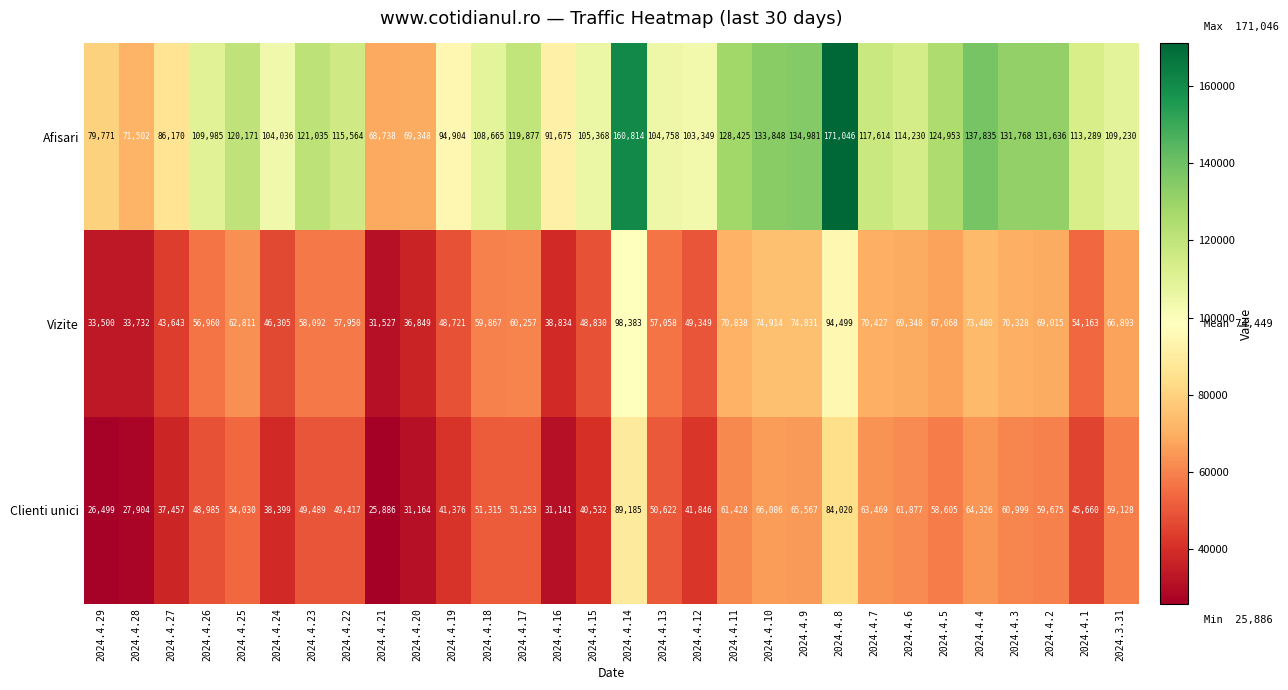

What is the difference between the Afisari values at 2024.4.29 and 2024.4.28?

8269